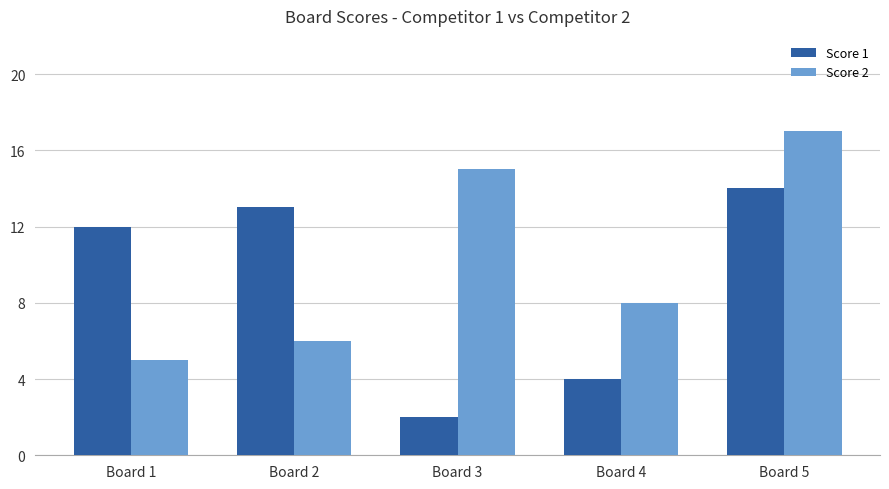

Reading left to right, extract all data points from this chart.

Score 1: Board 1=12	Board 2=13	Board 3=2	Board 4=4	Board 5=14
Score 2: Board 1=5	Board 2=6	Board 3=15	Board 4=8	Board 5=17